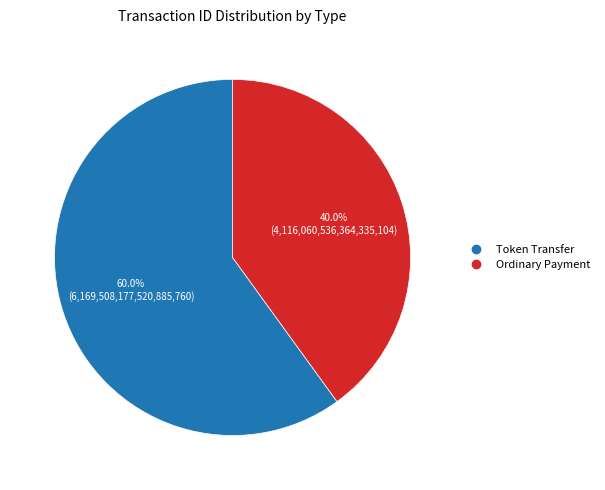

How many slices are in this pie chart?

2